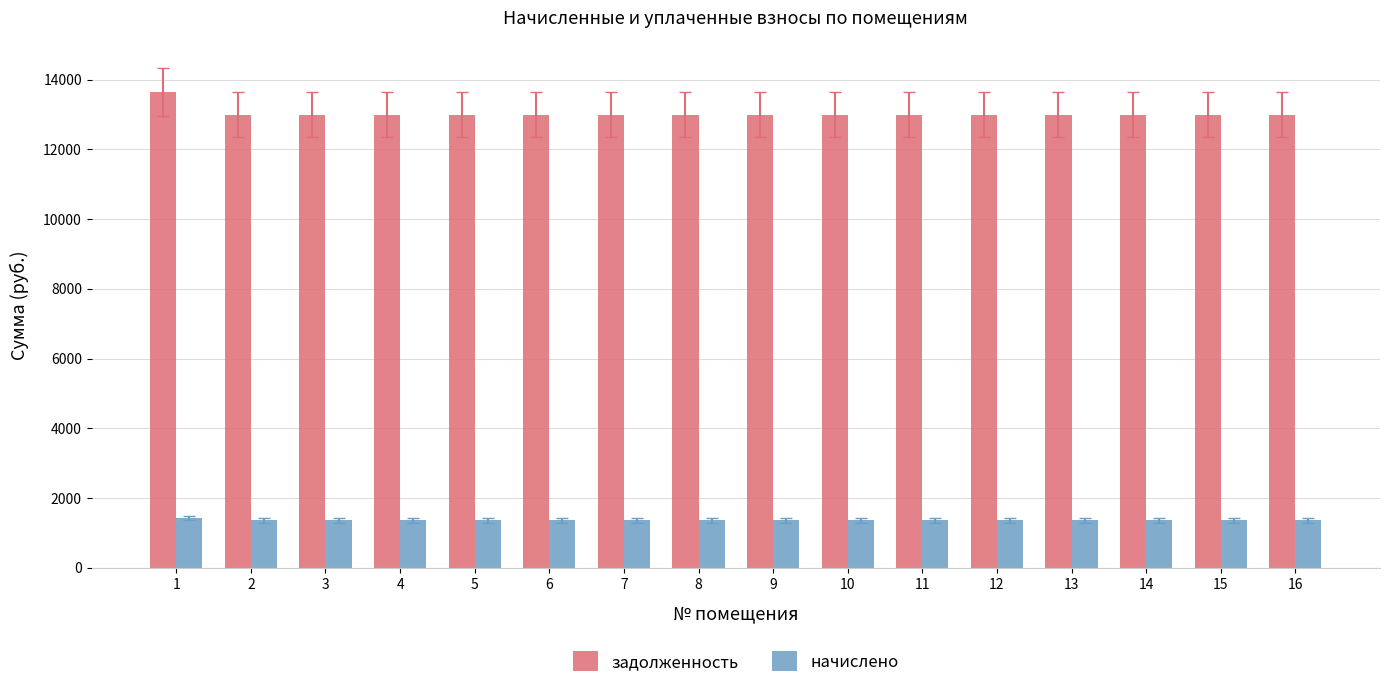

Does the chart contain stacked bars?

No